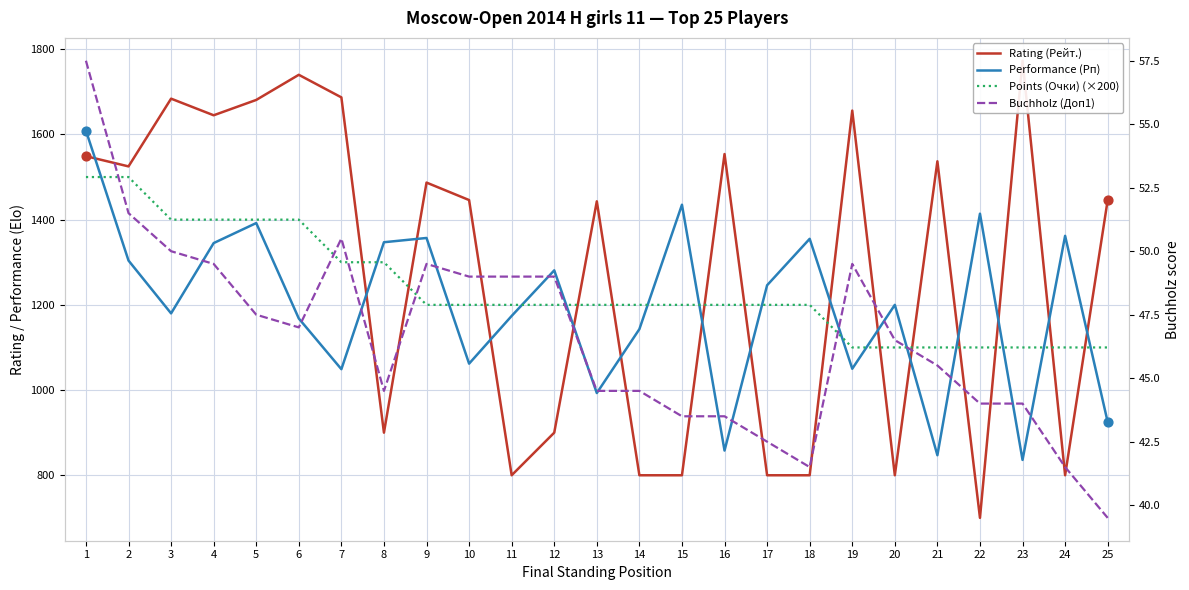

What are all the series names shown in the legend?

Rating (Рейт.), Performance (Рп), Points (Очки) (×200), Buchholz (Доп1)